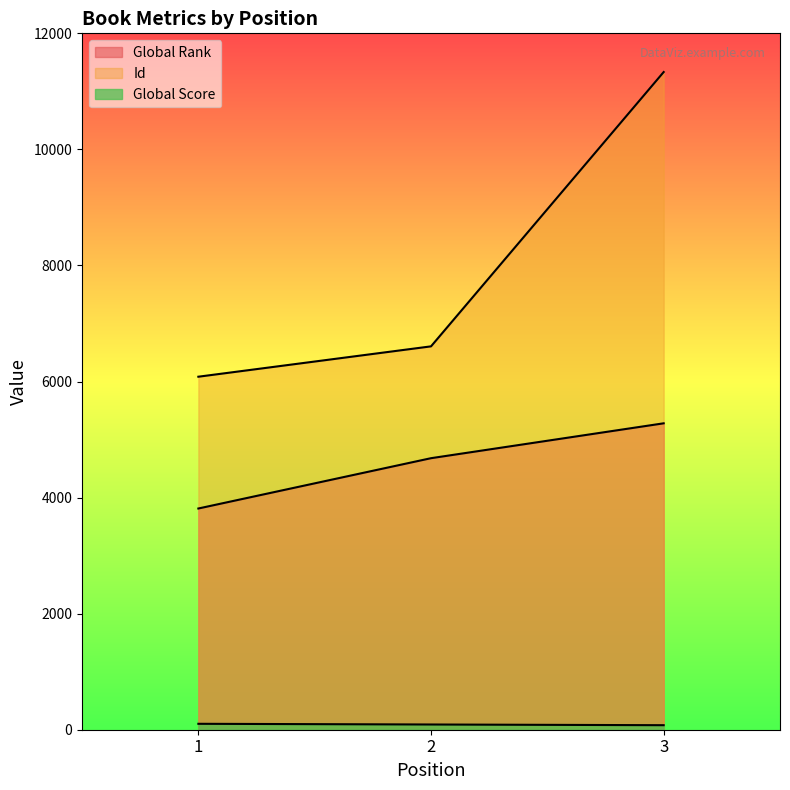

What is the sum of the Global Score values at 2 and 1?

192